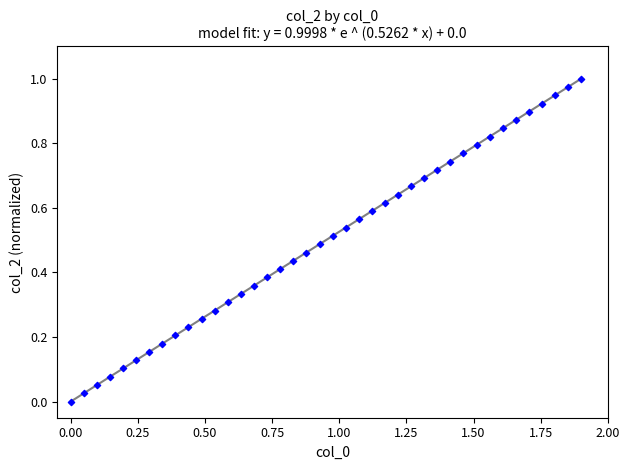

What is the range of X values (max minus min)?

1.9